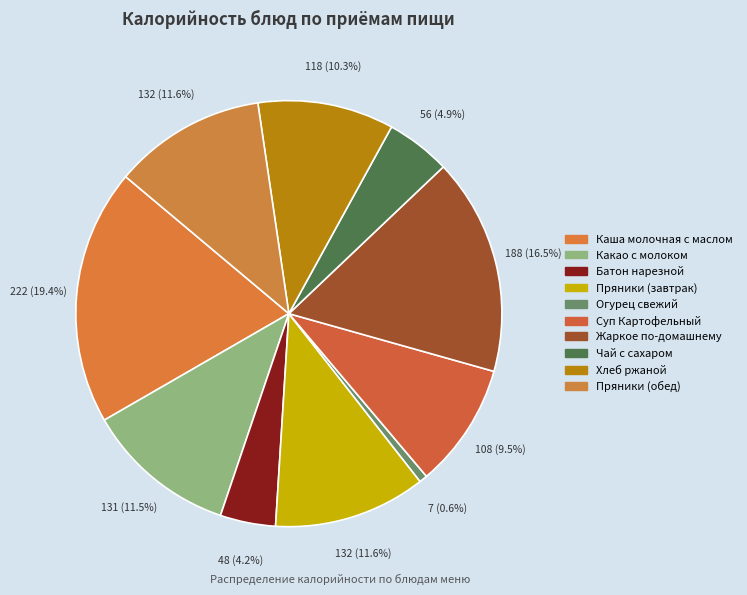

How many slices are in this pie chart?

10